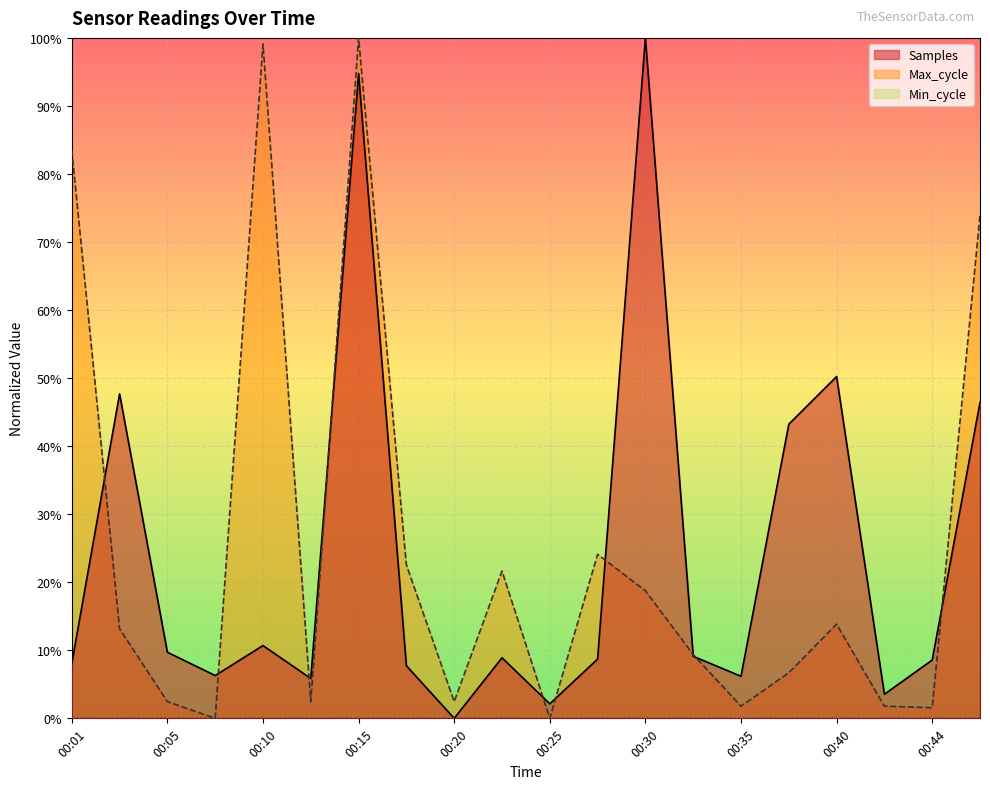

Which category has the highest value in the Samples series?

00:30